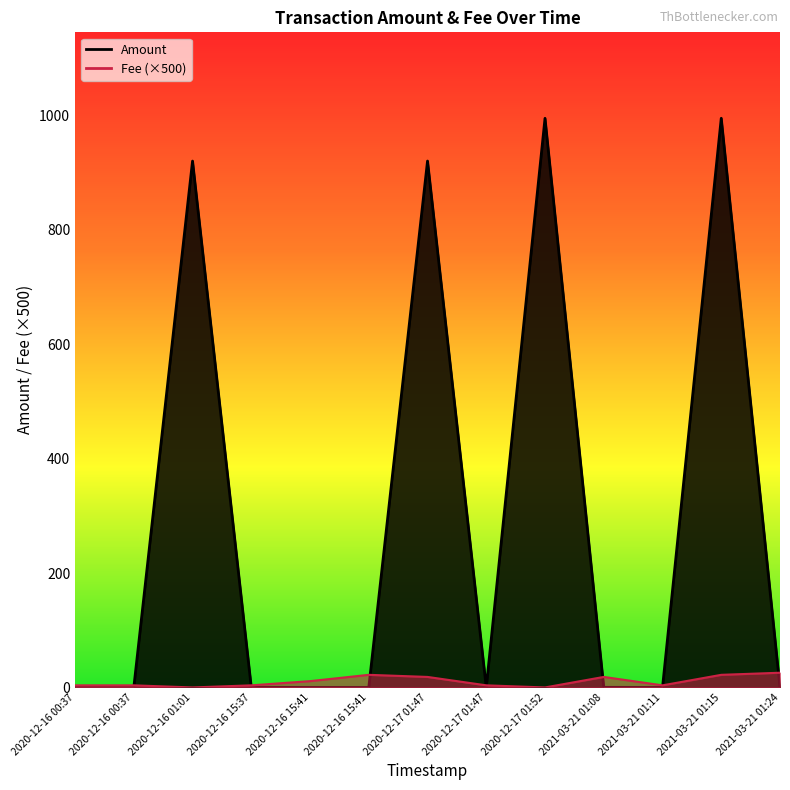

What is the average value of the Fee series?

10.5